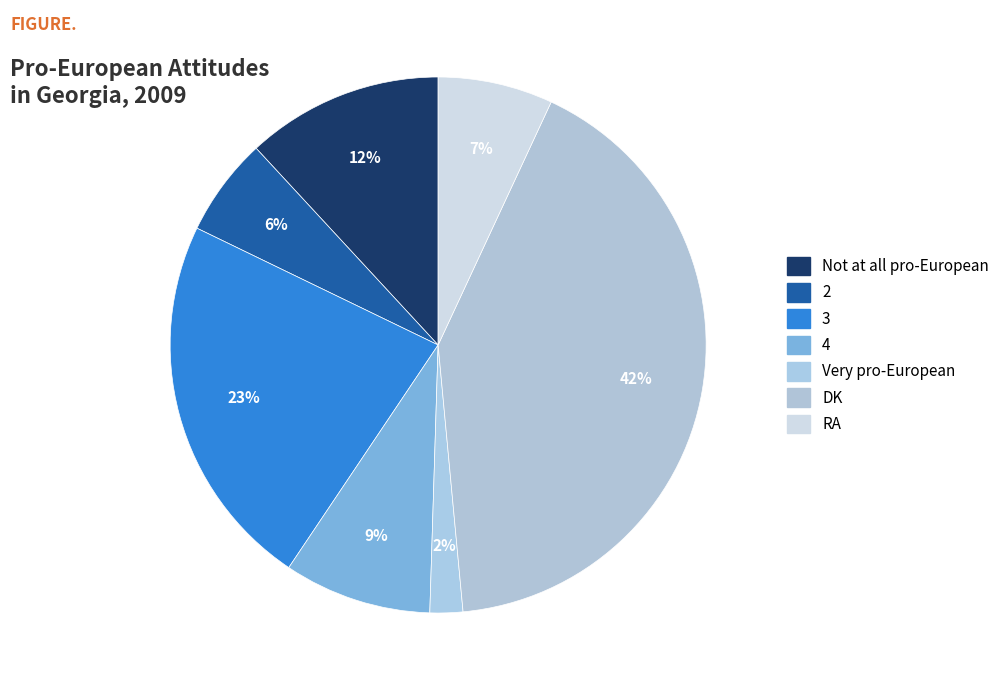

Do DK and Very pro-European together represent more than half of the pie?

No